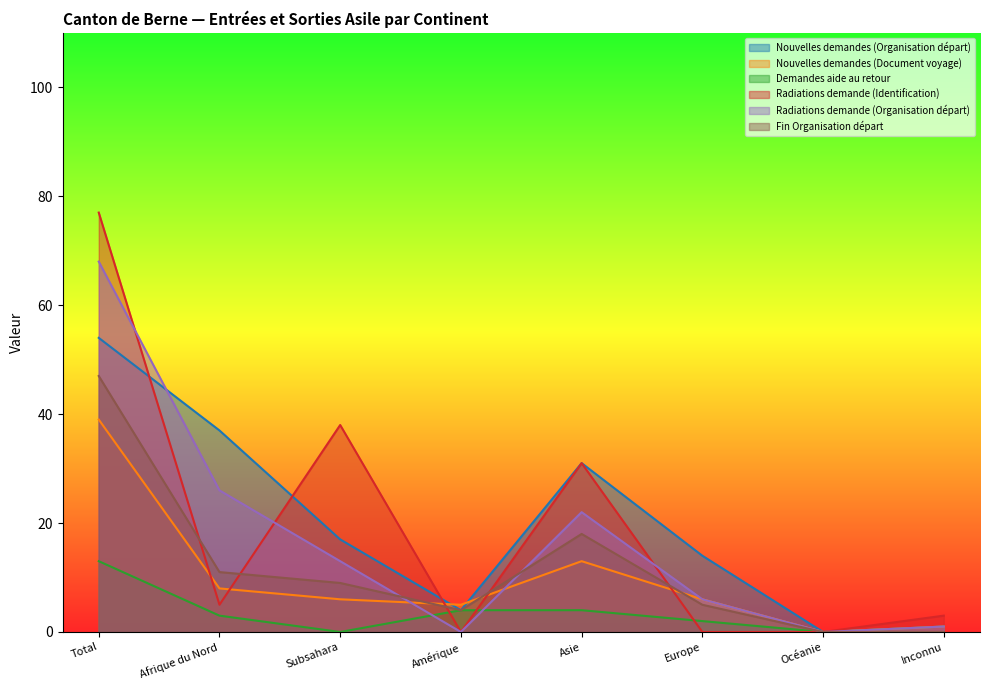

At how many categories does at least one series exceed 14?

4